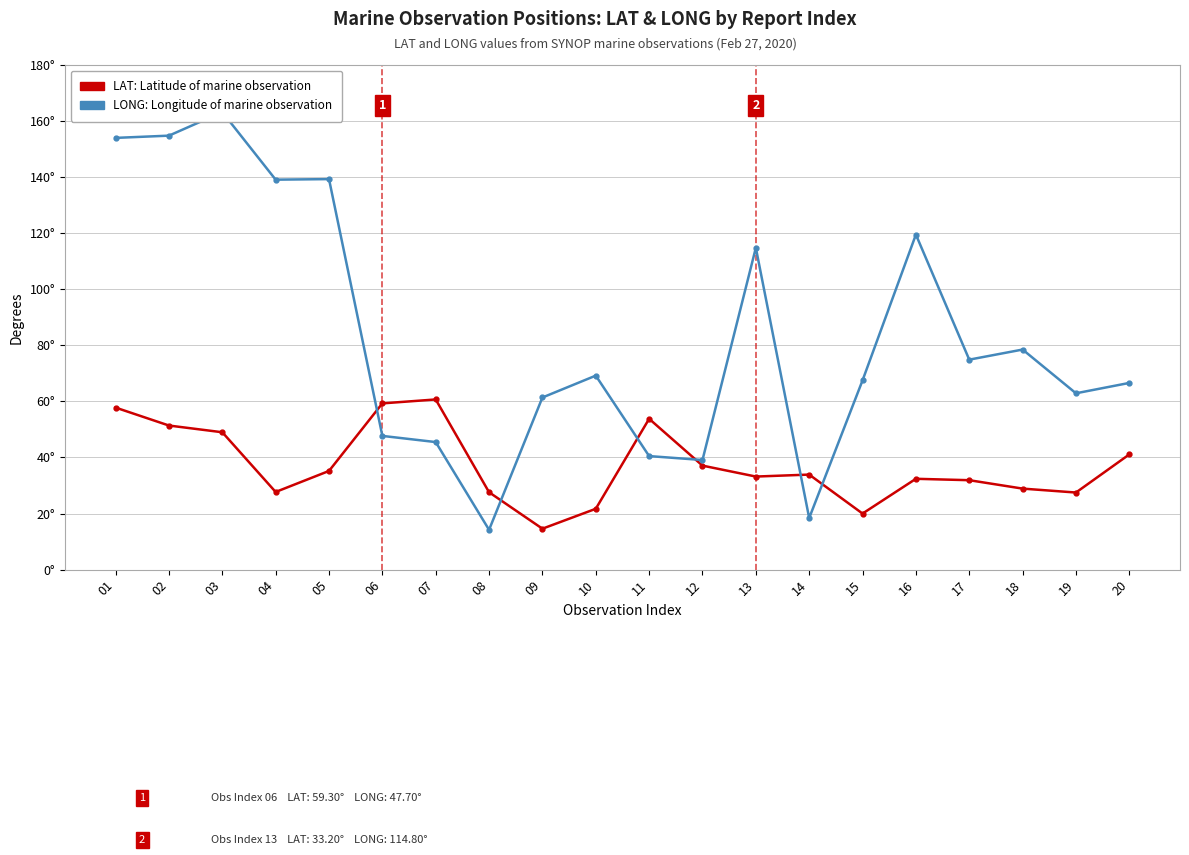

At which category does LONG: Longitude of marine observation reach its first local peak?

03